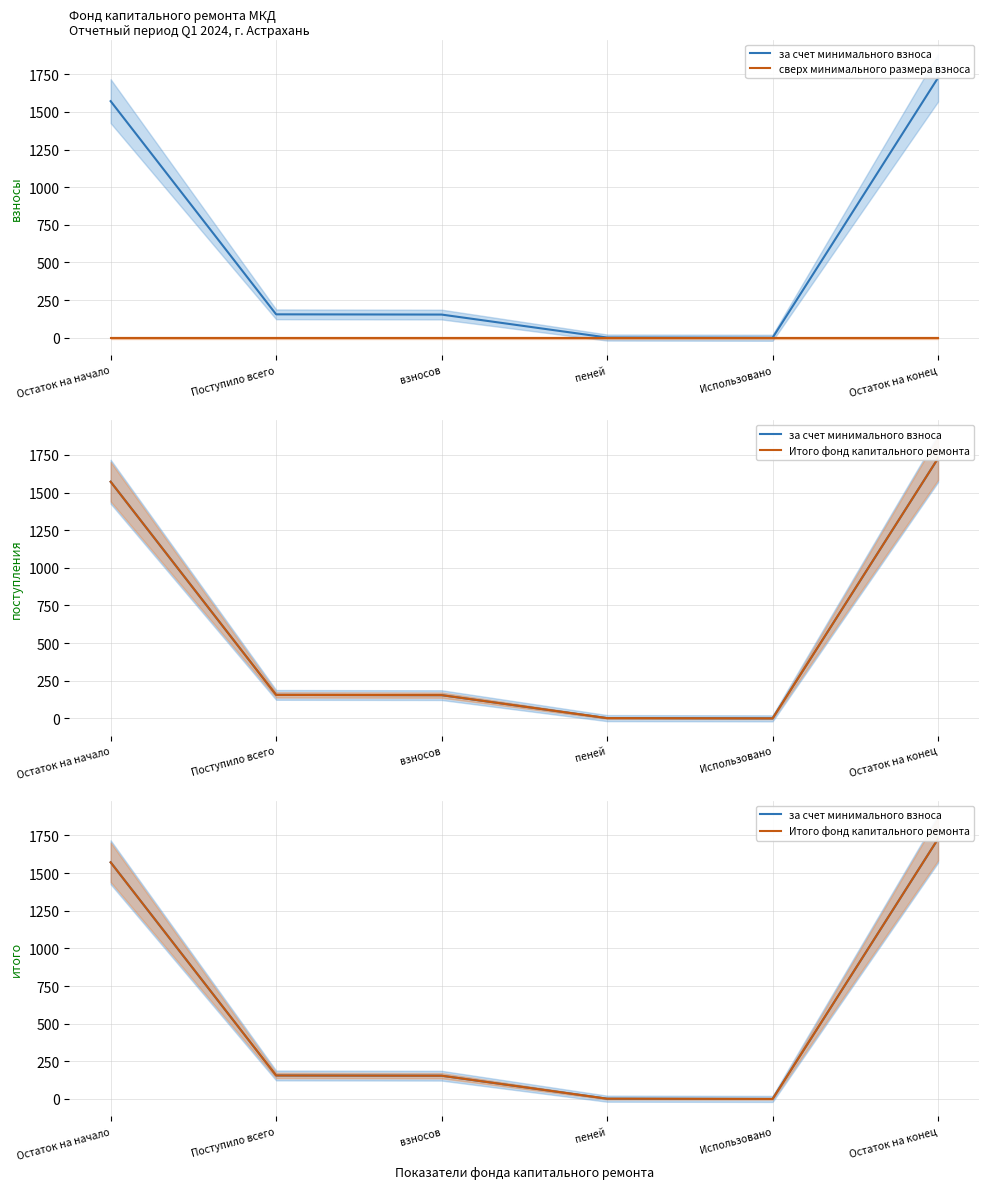

True or false: Итого фонд капитального ремонта and сверх минимального размера взноса intersect in this chart.

False